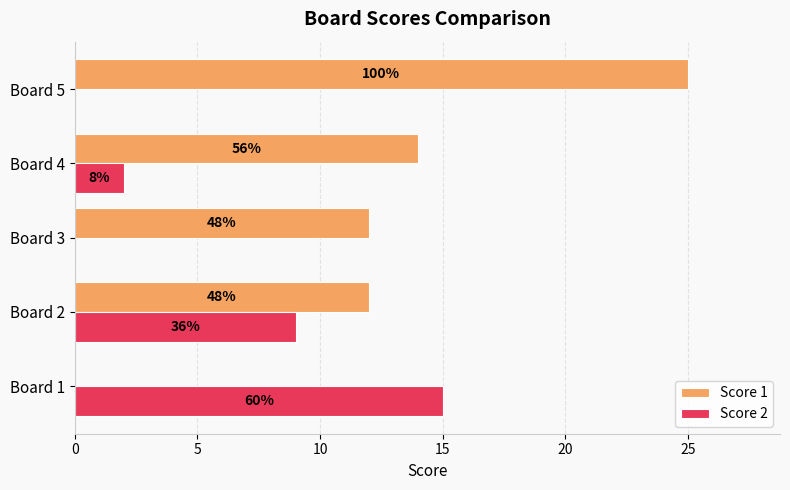

Reading right to left, what are all the values shown in this chart?

Score 1: 25	14	12	12	0
Score 2: 0	2	0	9	15